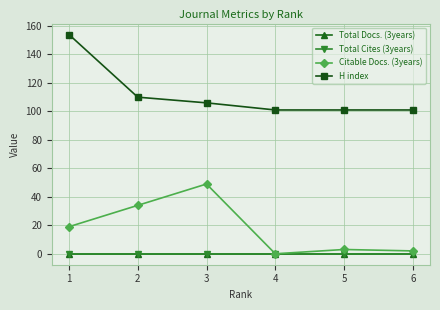

Rank the series by their maximum value, from highest to lowest.

H index, Citable Docs. (3years), Total Docs. (3years), Total Cites (3years)